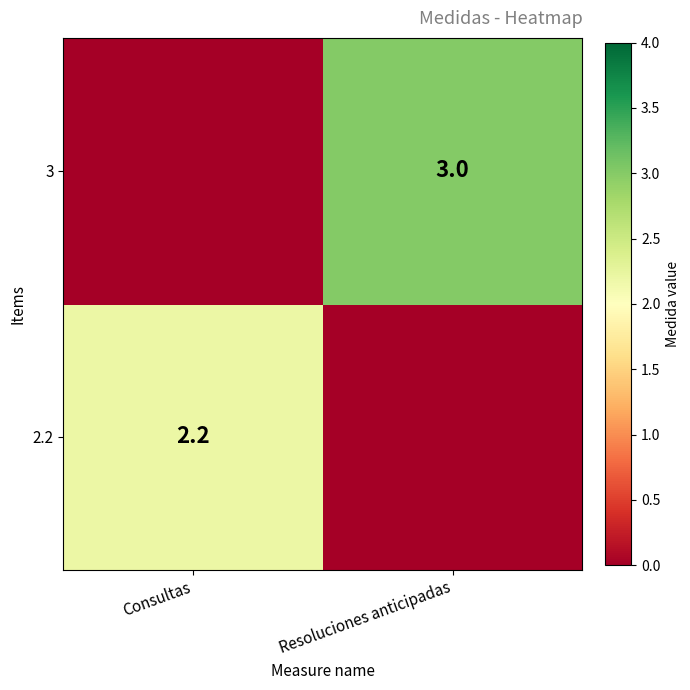

How many positive values does the 3 series have?

1